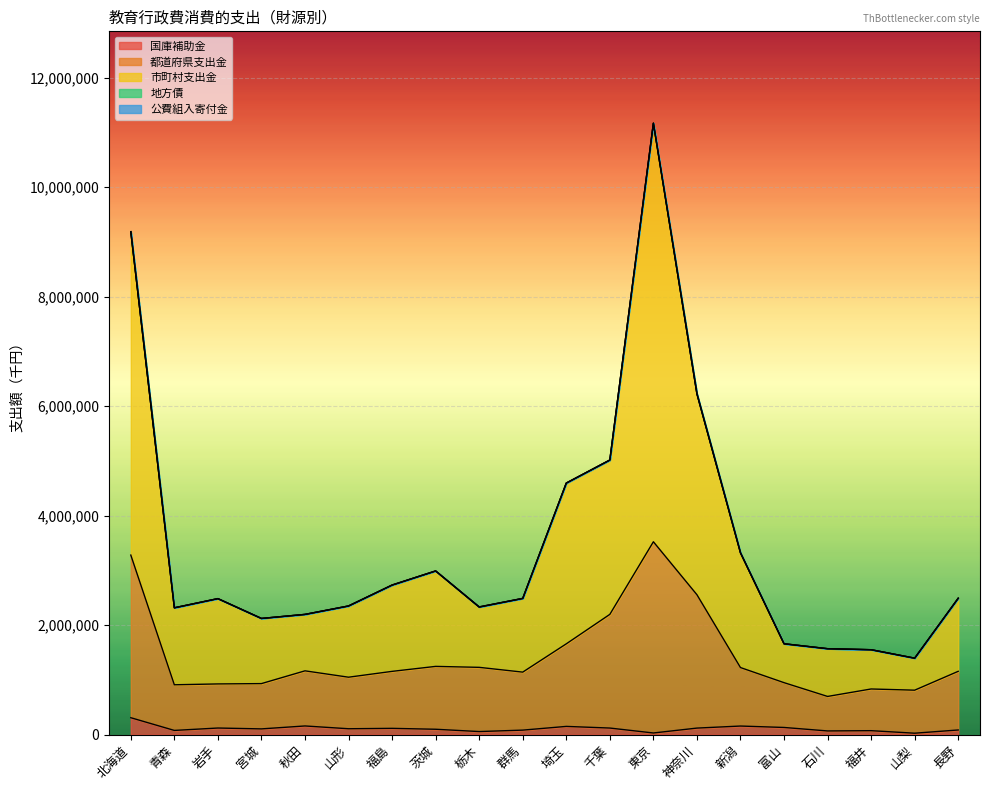

What is the label of the 6th point from the right?

新潟